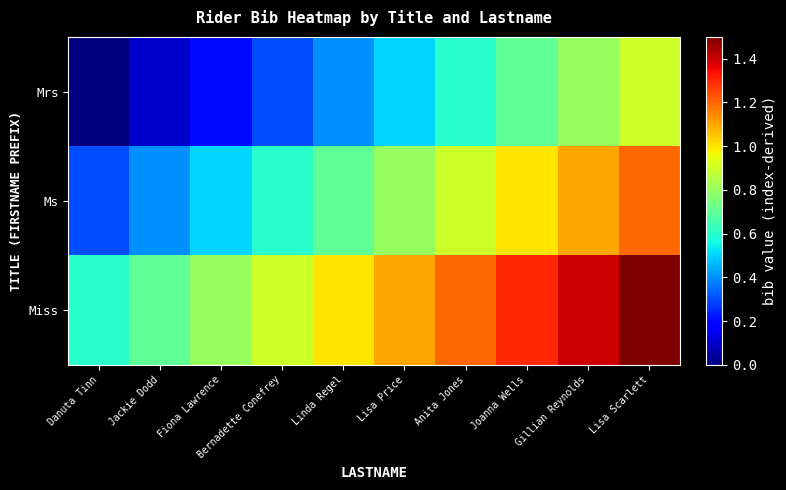

List the series in order of their peak value, highest first.

Miss, Ms, Mrs